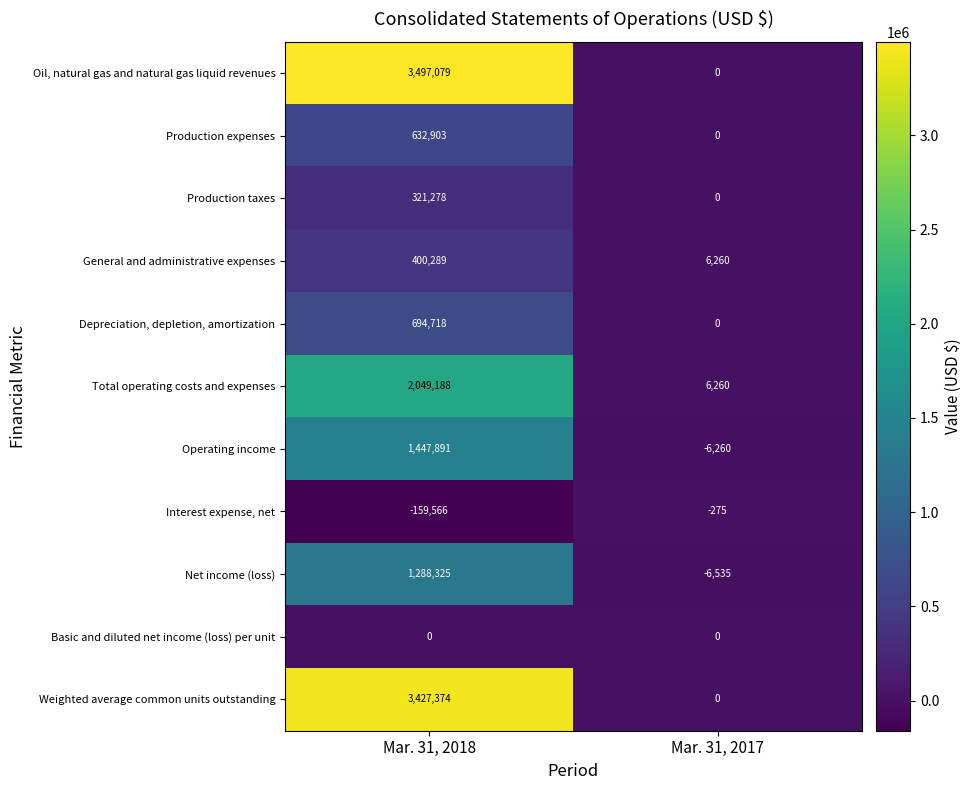

At which category is the sum across all series the highest?

Mar. 31, 2018